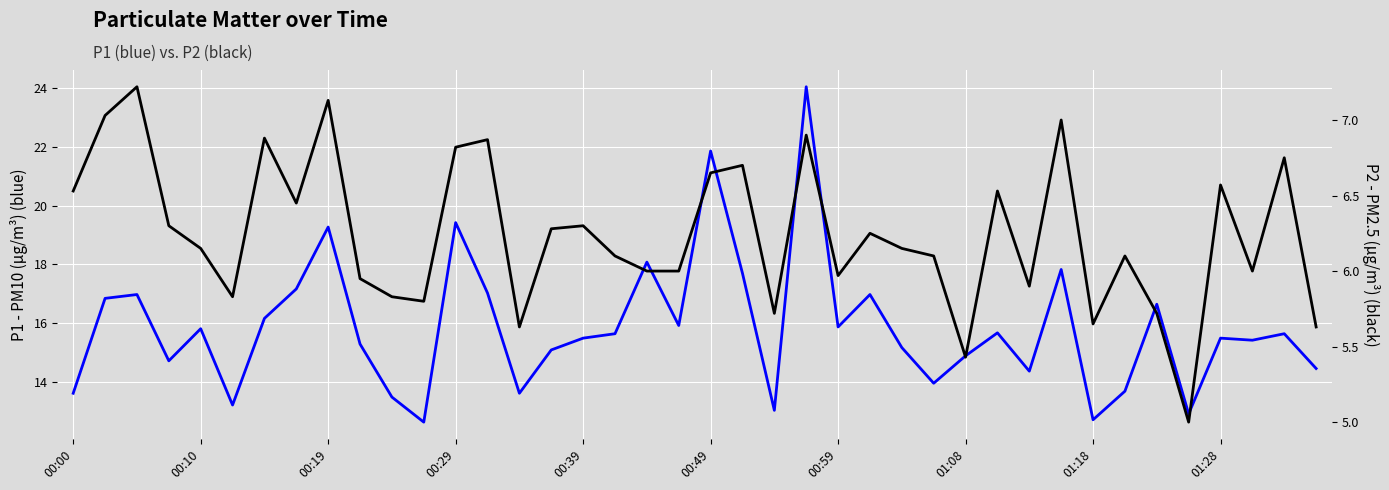

What is the difference between the maximum and minimum values in the P1 series?

11.4